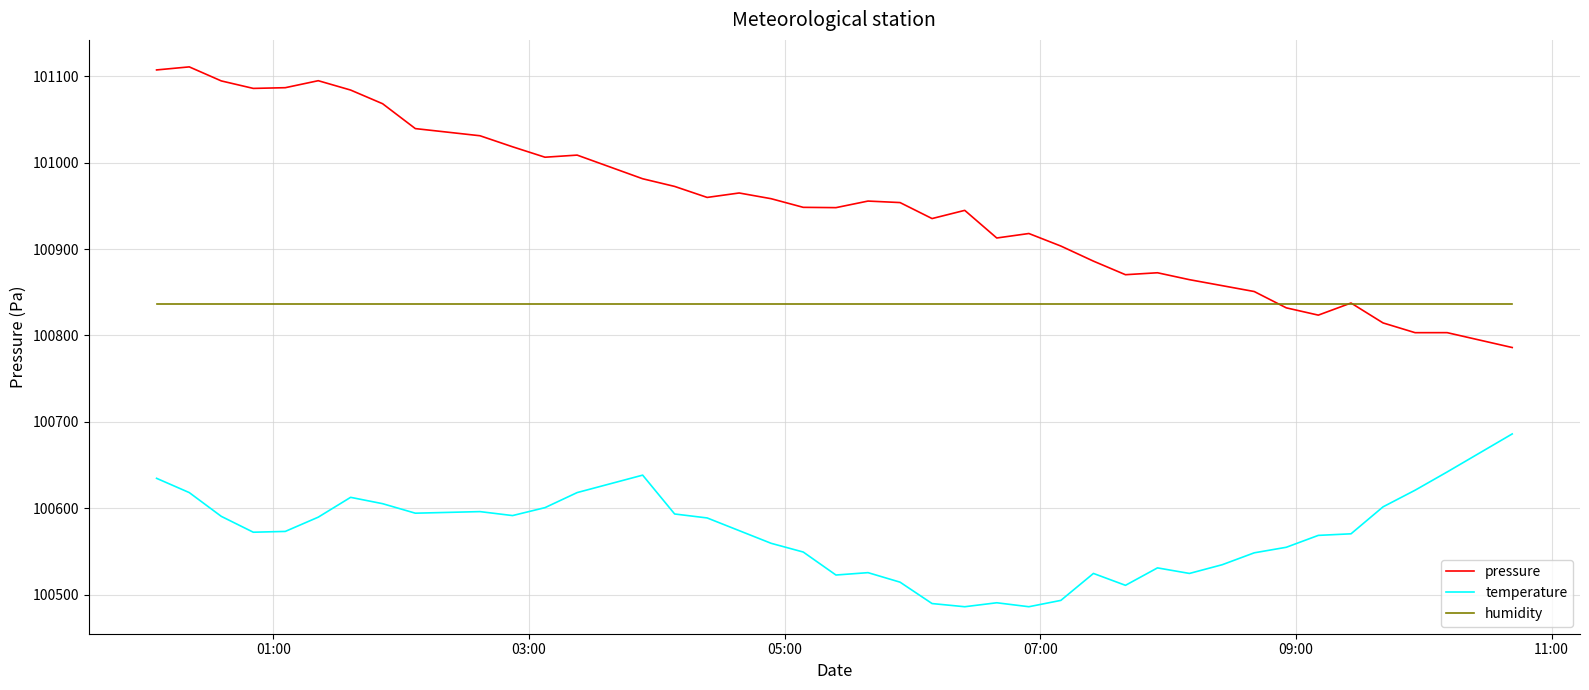

What is the lowest value of the temperature series?

100486.1